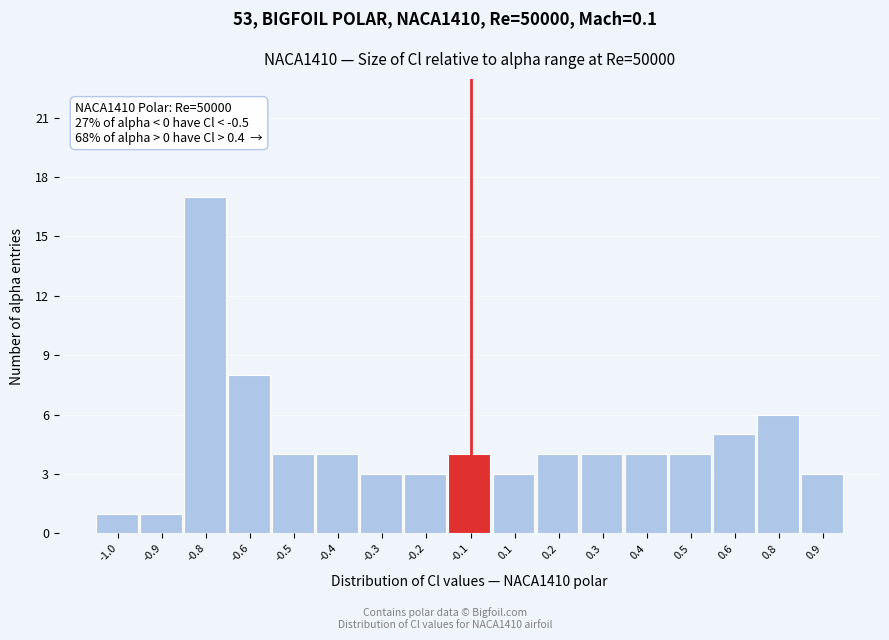

Reading left to right, extract all data points from this chart.

-1.0=1	-0.9=1	-0.8=17	-0.6=8	-0.5=4	-0.4=4	-0.3=3	-0.2=3	-0.1=4	0.1=3	0.2=4	0.3=4	0.4=4	0.5=4	0.6=5	0.8=6	0.9=3